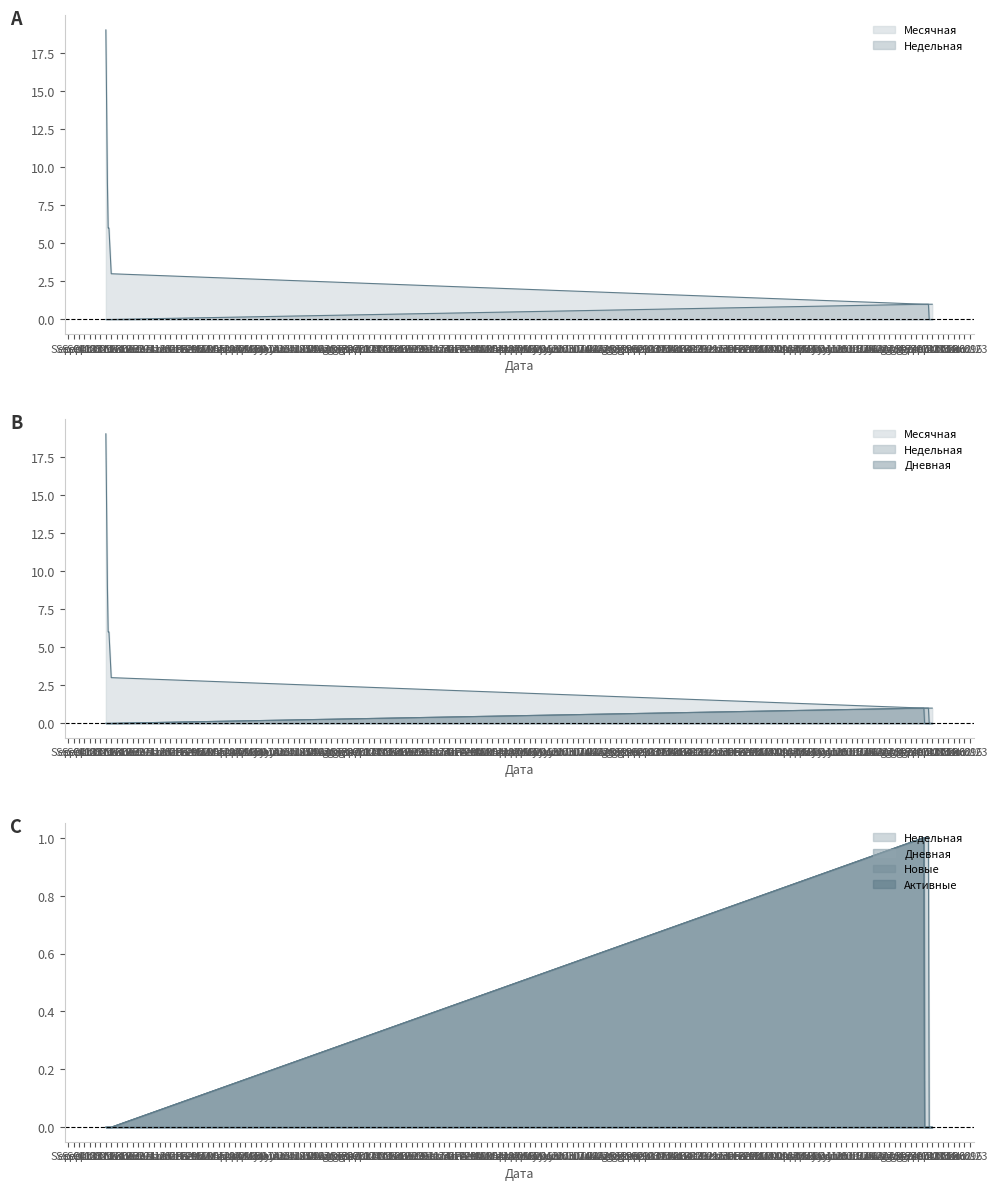

What is the difference between the second highest and second lowest values in the Месячная series?

13